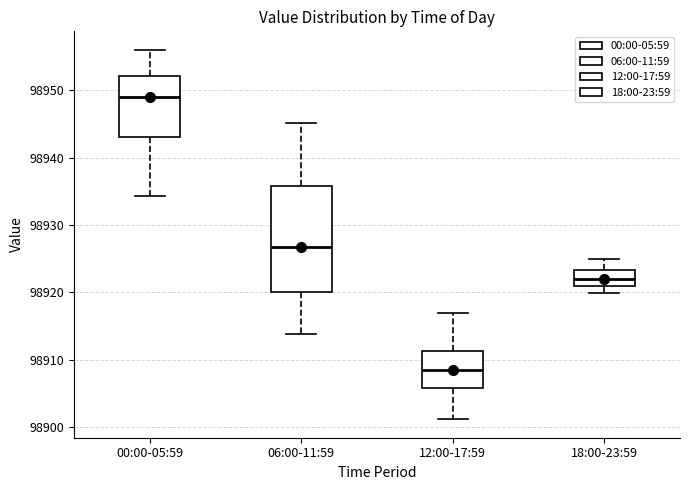

Comparing the boxes themselves (not the whiskers), which one is the tallest?

06:00-11:59